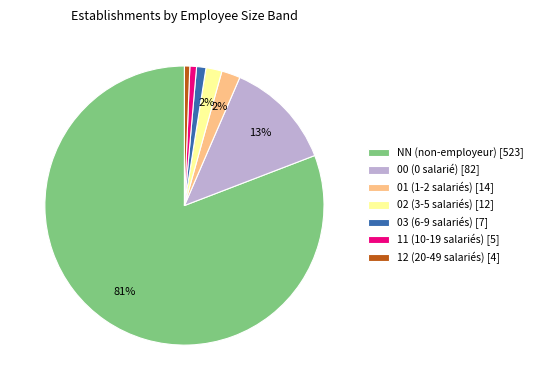

Between 02 (3-5 salariés) [12] and NN (non-employeur) [523], which is larger?

NN (non-employeur) [523]